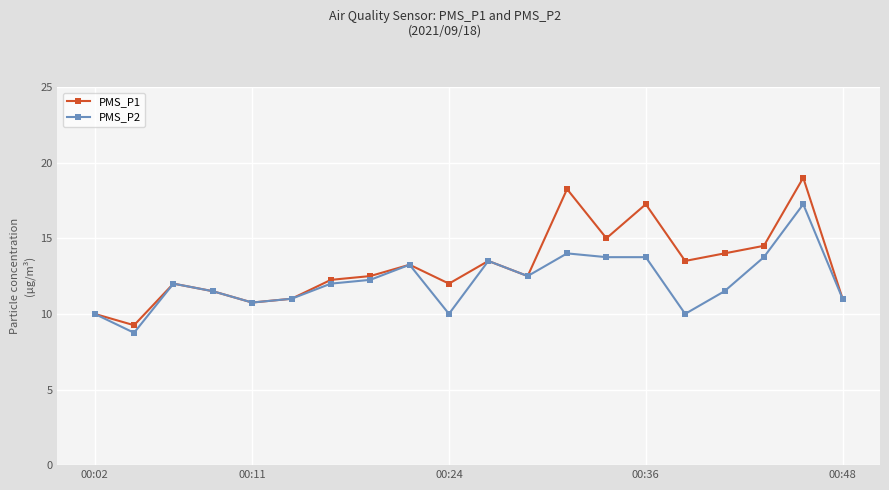

Which series has the largest total across all categories?

PMS_P1